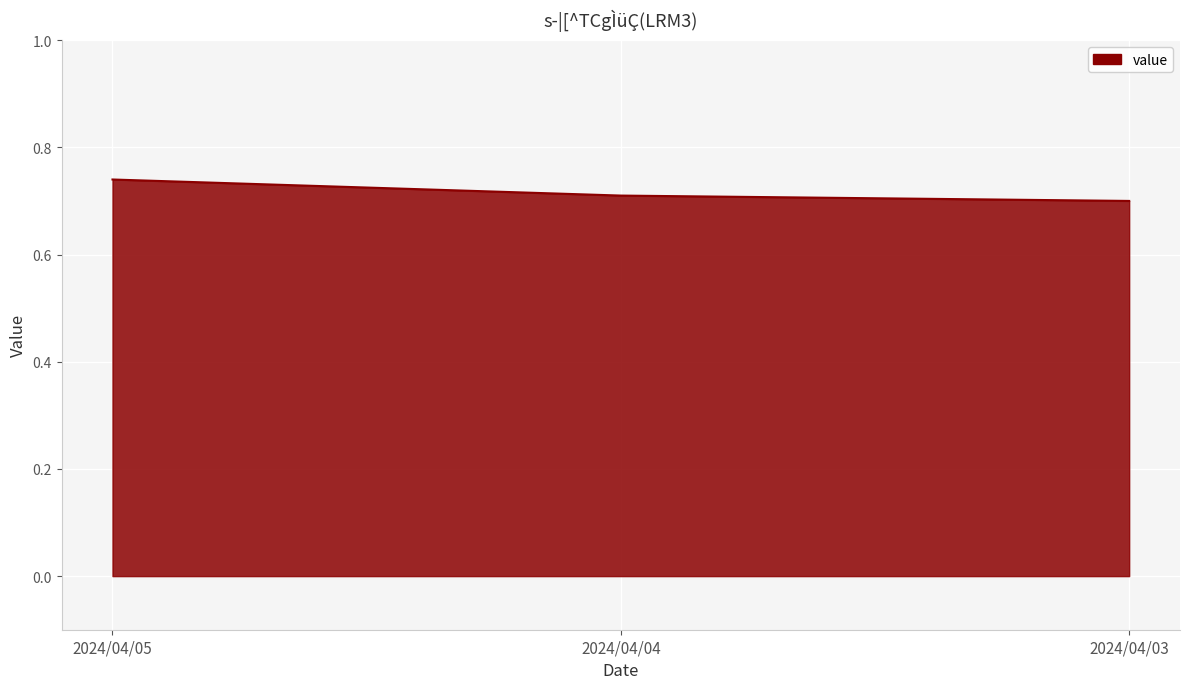

Which category has the lowest value across all series?

2024/04/03